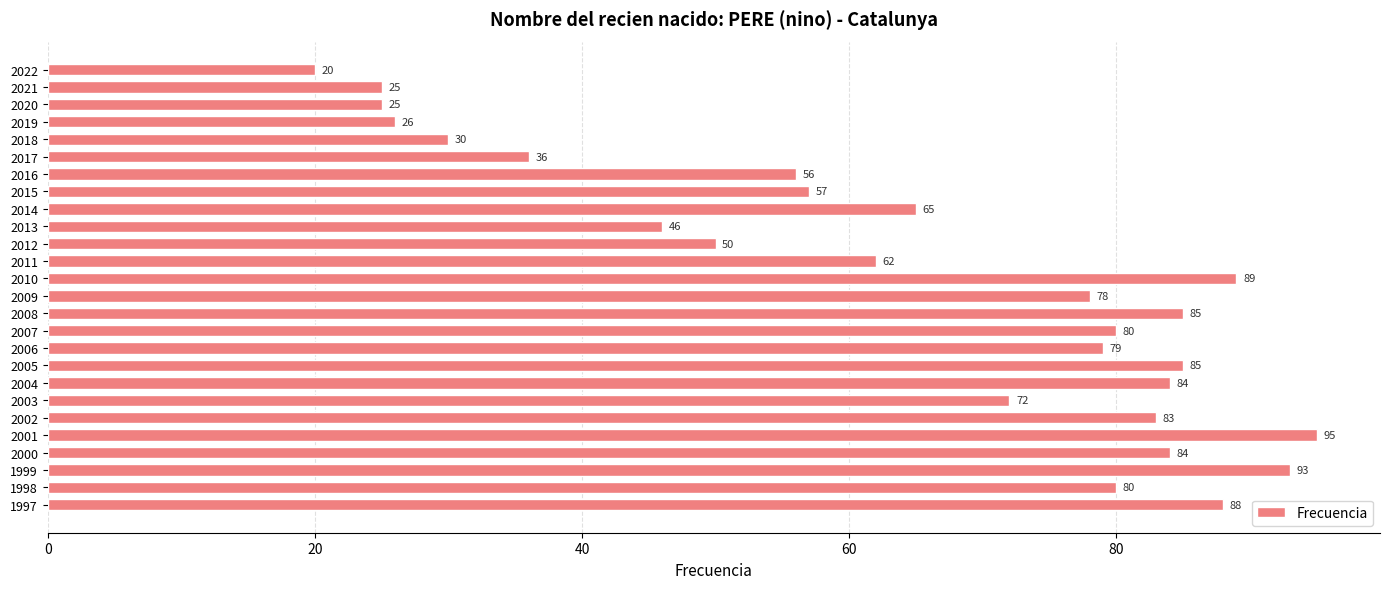

At which label is the value closest to 57?

2015